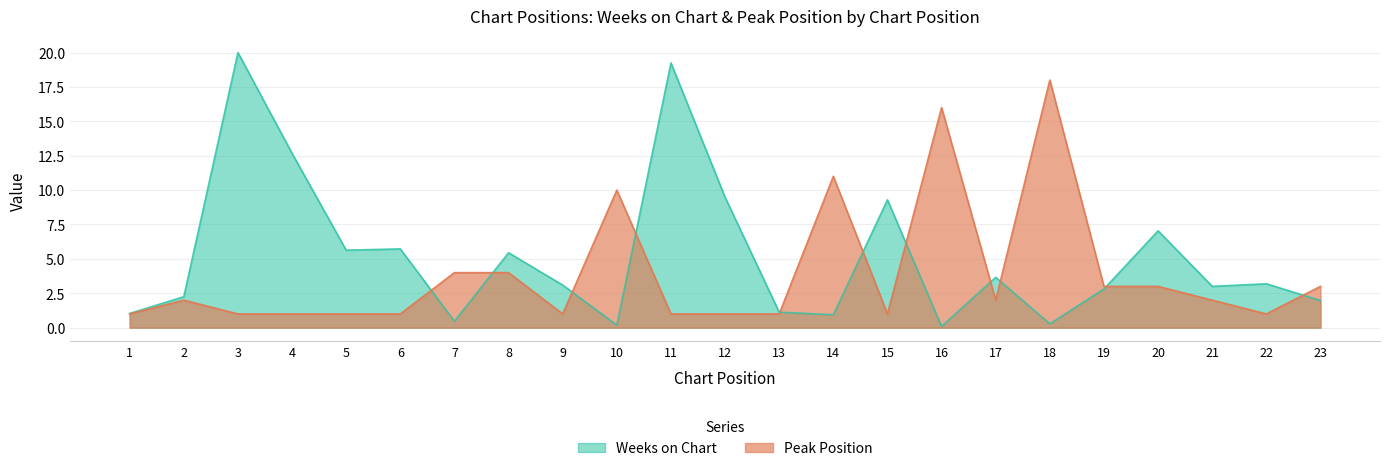

Reading left to right, transcribe all the data shown in this chart.

Weeks on Chart: 1=1.0	2=2.3	3=20.0	4=12.7	5=5.6	6=5.7	7=0.5	8=5.4	9=3.1	10=0.2	11=19.2	12=9.5	13=1.1	14=0.9	15=9.3	16=0.1	17=3.7	18=0.3	19=2.8	20=7.0	21=3.0	22=3.2	23=2.0
Peak Position: 1=1.0	2=2.0	3=1.0	4=1.0	5=1.0	6=1.0	7=4.0	8=4.0	9=1.0	10=10.0	11=1.0	12=1.0	13=1.0	14=11.0	15=1.0	16=16.0	17=2.0	18=18.0	19=3.0	20=3.0	21=2.0	22=1.0	23=3.0